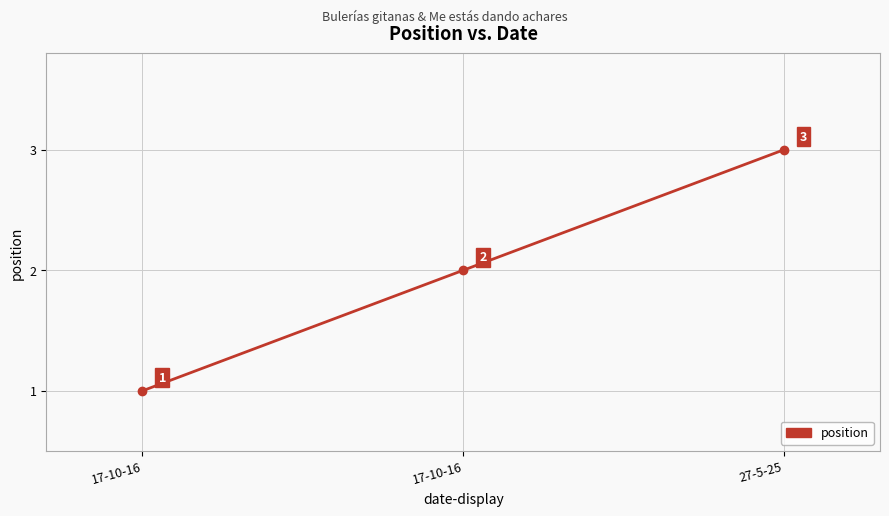

How many distinct data groups are displayed?

1